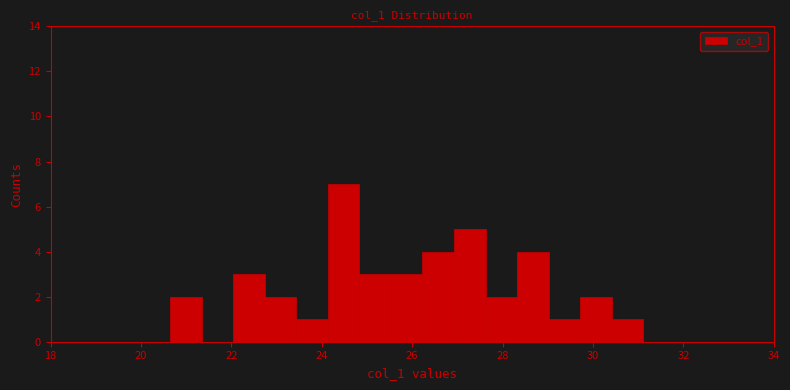

Read against the x-axis, roughly where is the centre of the tallest bar?

24.4